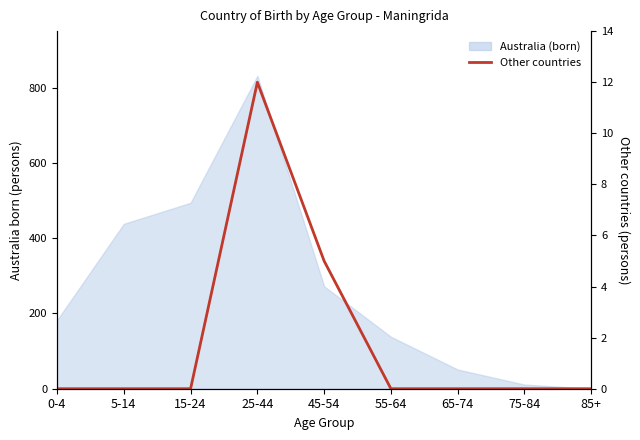

What position from the left is 5-14?

2